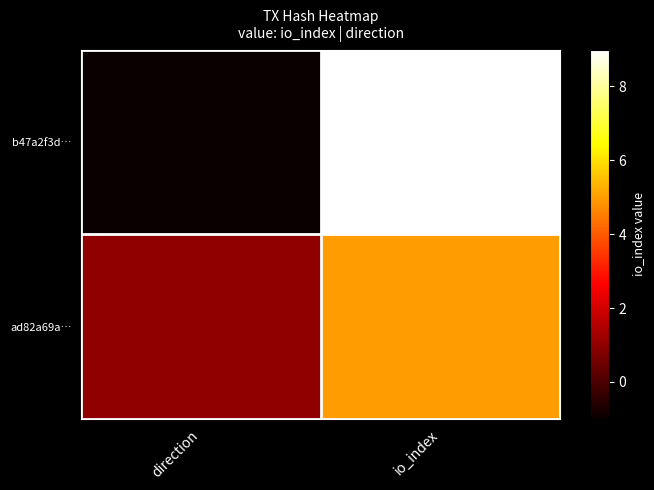

What is the minimum value shown in the chart?

-1